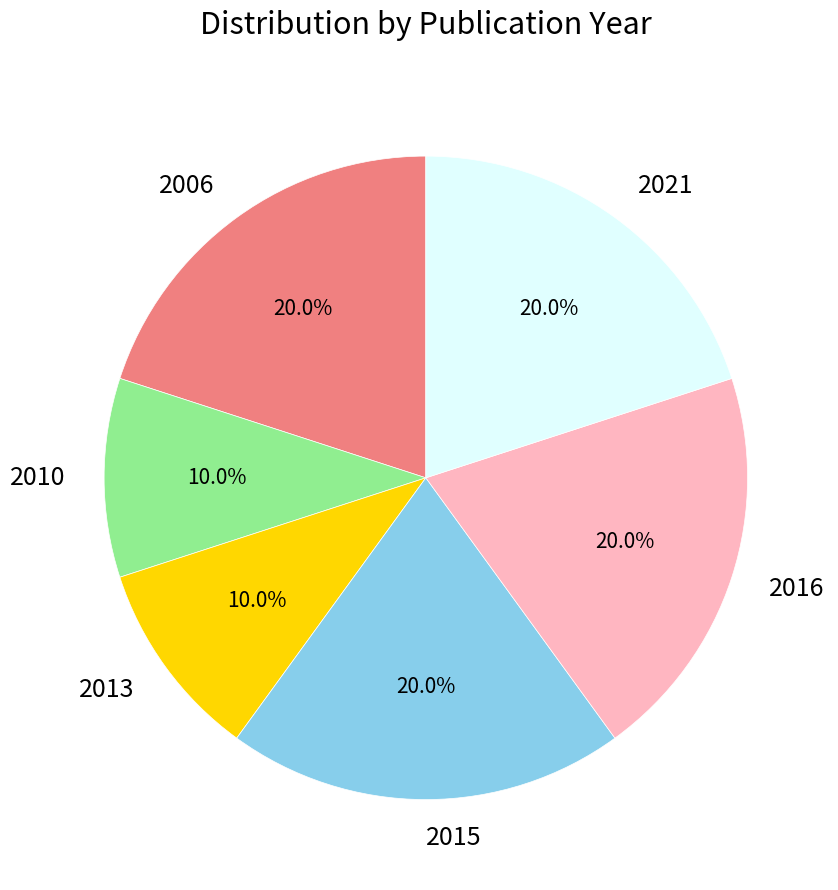

Does 2010 account for over 50% of the chart?

No